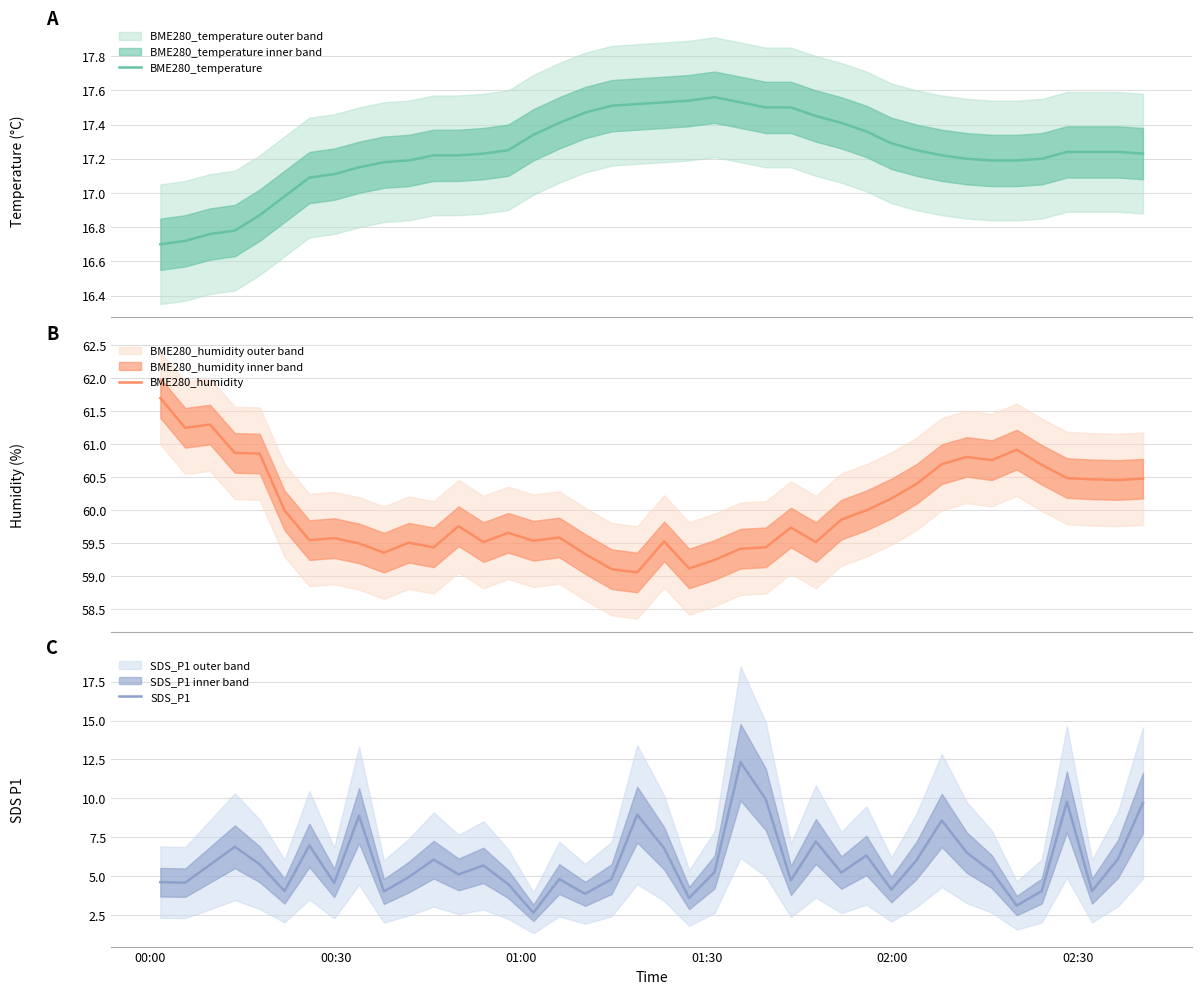

Reading left to right, extract all data points from this chart.

BME280_temperature: 16.7	16.7	16.8	16.8	16.9	17.0	17.1	17.1	17.1	17.2	17.2	17.2	17.2	17.2	17.2	17.3	17.4	17.5	17.5	17.5	17.5	17.5	17.6	17.5	17.5	17.5	17.4	17.4	17.4	17.3	17.2	17.2	17.2	17.2	17.2	17.2	17.2	17.2	17.2	17.2
BME280_humidity: 61.7	61.2	61.3	60.9	60.9	60.0	59.5	59.6	59.5	59.4	59.5	59.4	59.8	59.5	59.7	59.5	59.6	59.3	59.1	59.1	59.5	59.1	59.2	59.4	59.4	59.7	59.5	59.9	60.0	60.2	60.4	60.7	60.8	60.8	60.9	60.7	60.5	60.5	60.5	60.5
SDS_P1: 4.6	4.6	5.7	6.9	5.8	4.0	7.0	4.5	8.9	4.0	4.9	6.0	5.1	5.7	4.5	2.6	4.8	3.9	4.8	8.9	6.8	3.6	5.2	12.3	9.9	4.7	7.2	5.2	6.3	4.1	6.0	8.6	6.5	5.3	3.1	4.0	9.8	4.0	6.1	9.7